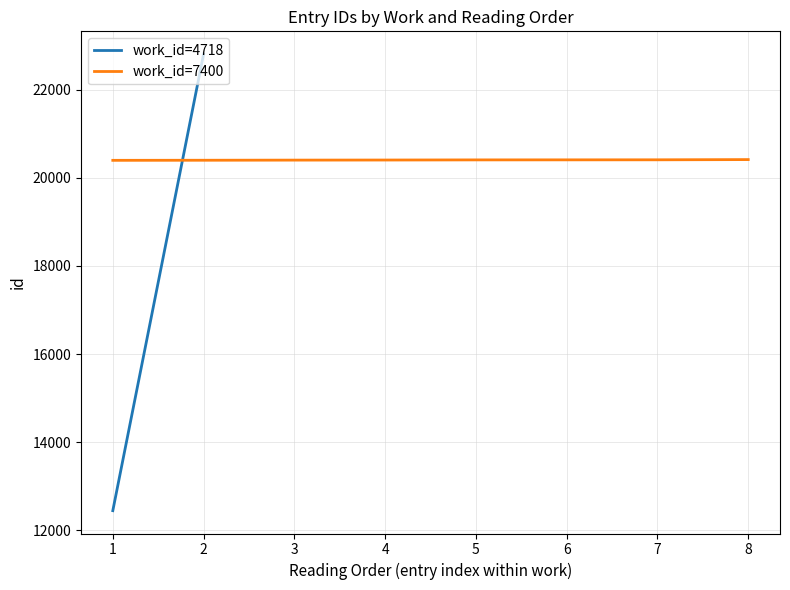

The value of work_id=7400 at 2 is 9598. True or false?

False